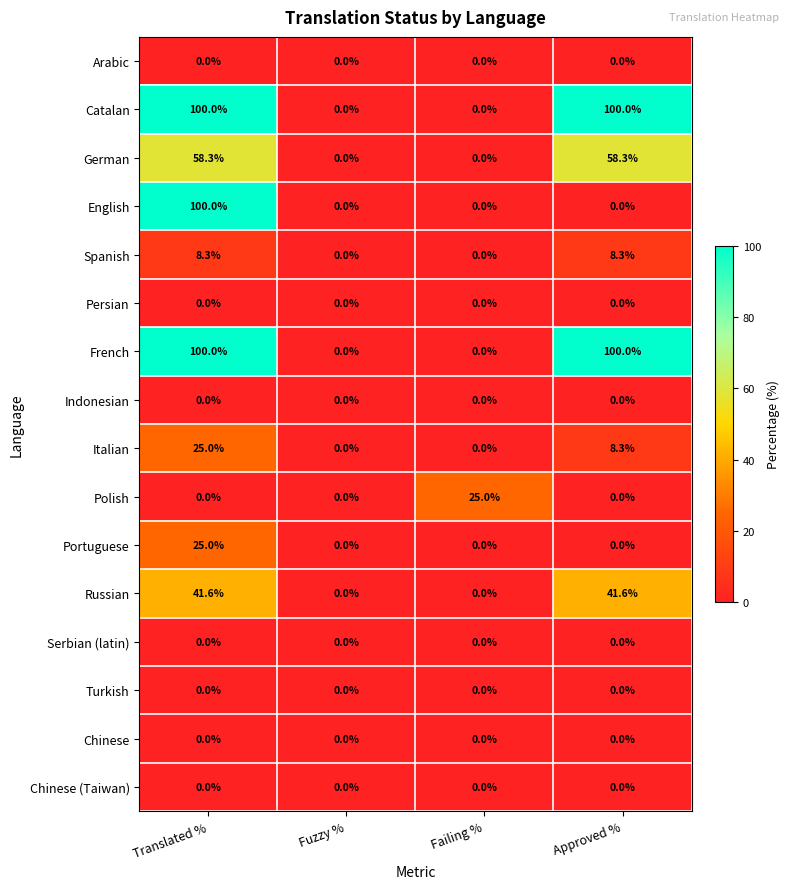

Count the English values in the range 0 to 100.

4